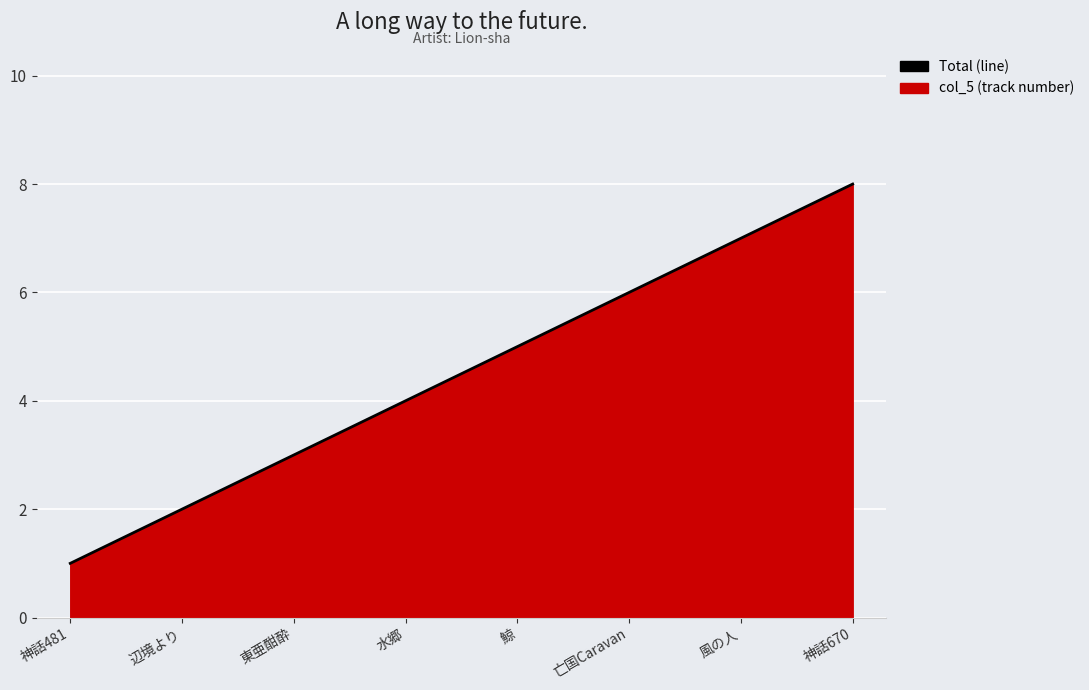

Which category has the lowest value across all series?

神話481